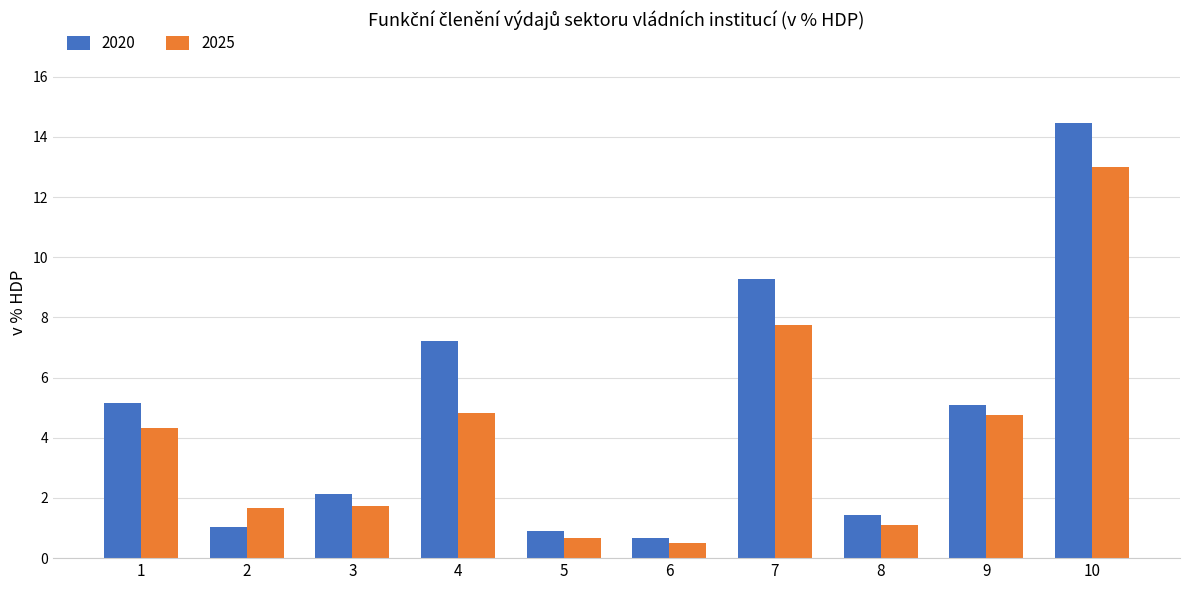

At 7, list the series in order from smallest to largest.

2025, 2020